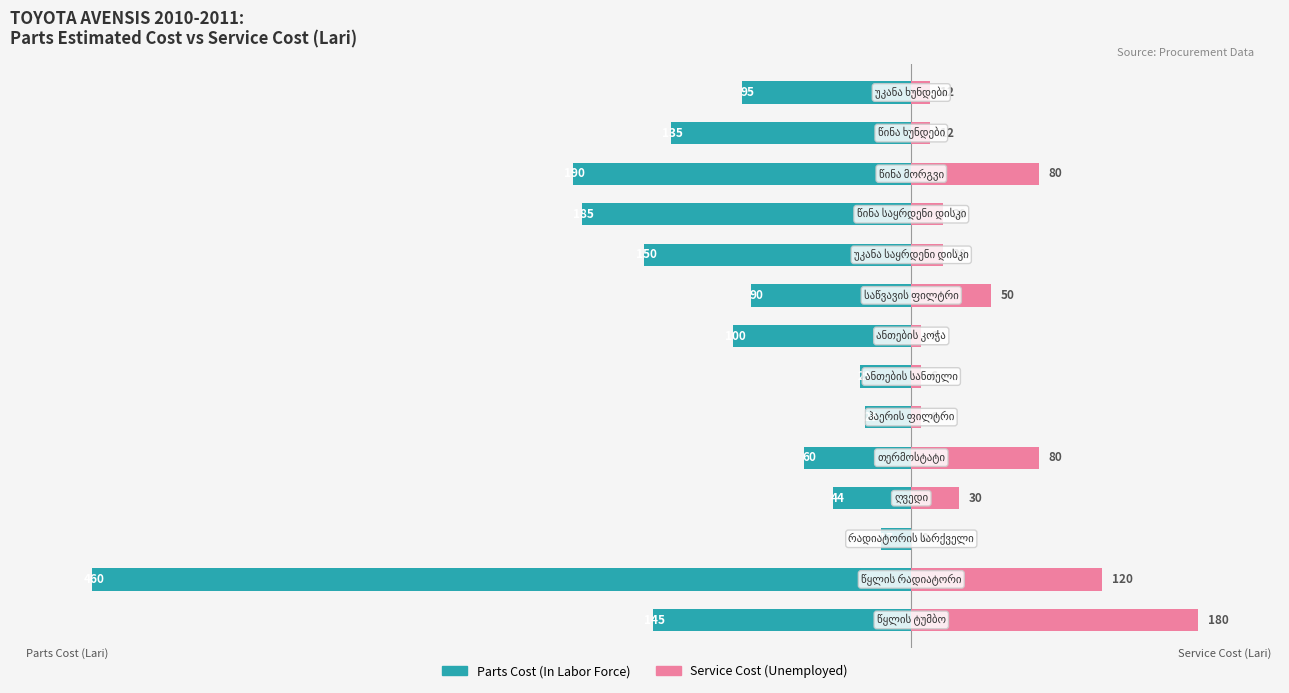

True or false: In Labor Force has a value of -53.2 at 9.

False